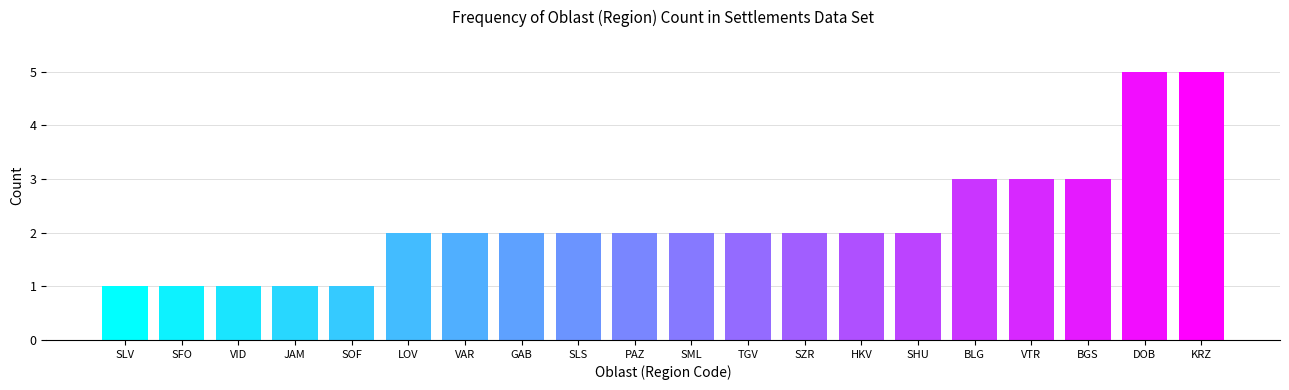

What is the difference between the maximum and second lowest values?

4